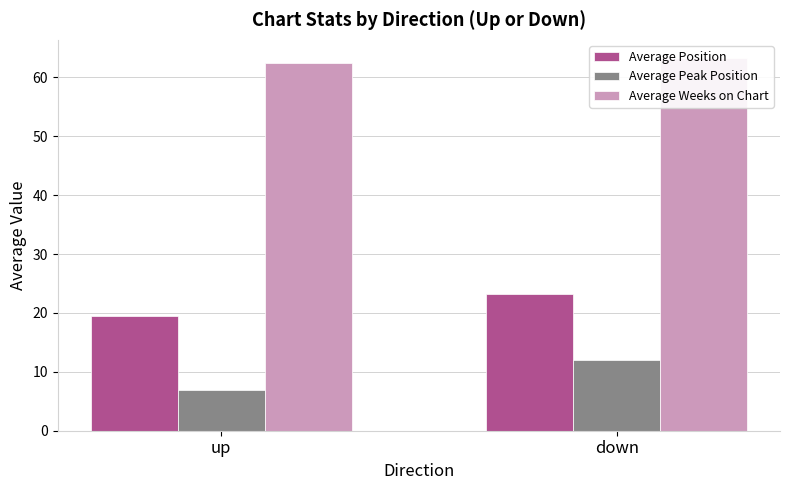

Which category has the highest value in the Average Peak Position series?

down